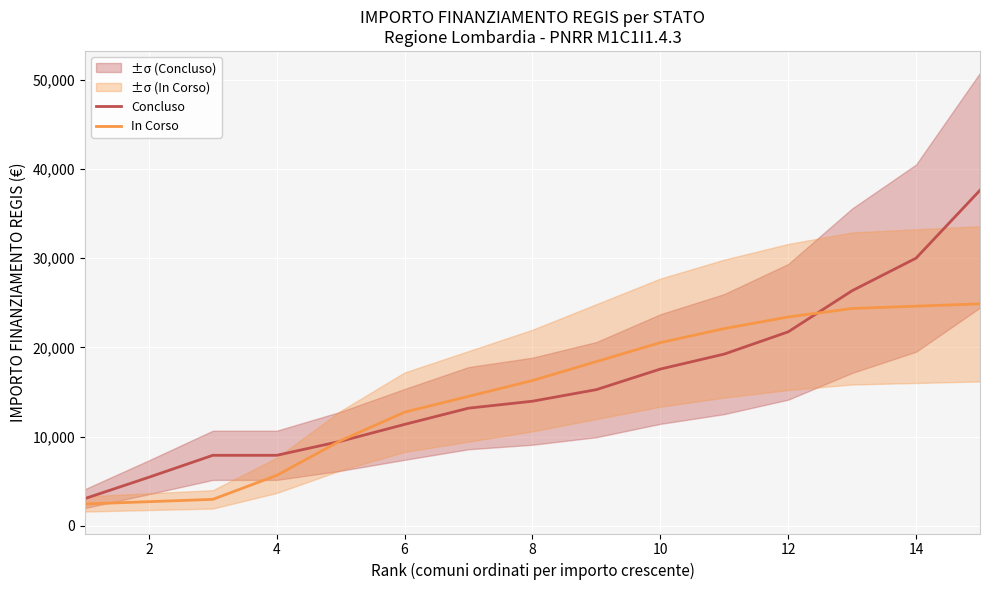

What is the minimum value for In Corso?

2428.0